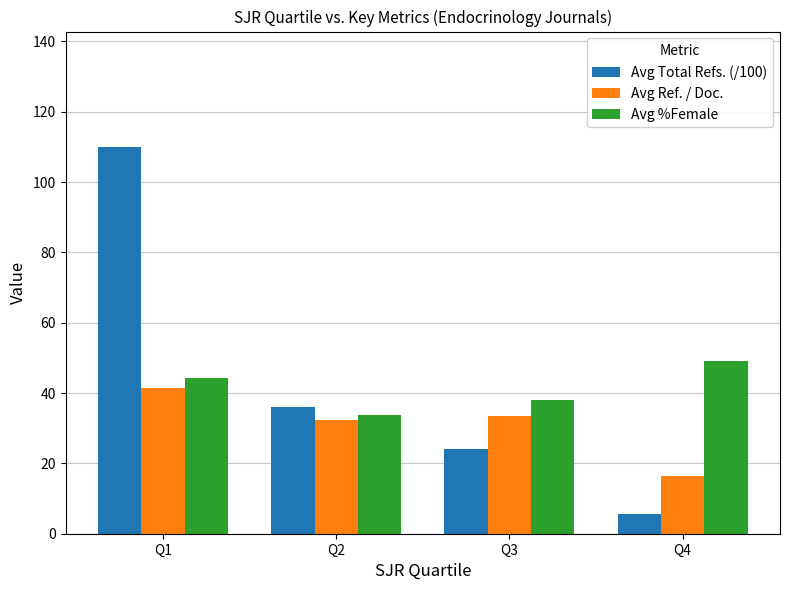

Where does the Avg Total Refs. (/100) series first go above 36?

Q1